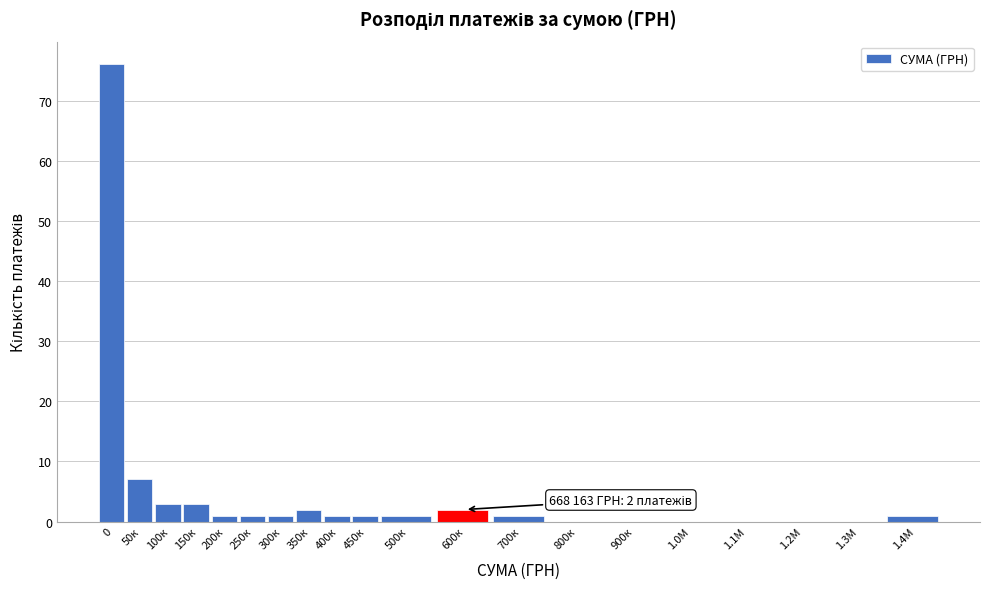

Reading left to right, what are all the values shown in this chart?

0=76	50к=7	100к=3	150к=3	200к=1	250к=1	300к=1	350к=2	400к=1	450к=1	500к=1	600к=2	700к=1	800к=0	900к=0	1.0М=0	1.1М=0	1.2М=0	1.3М=0	1.4М=1